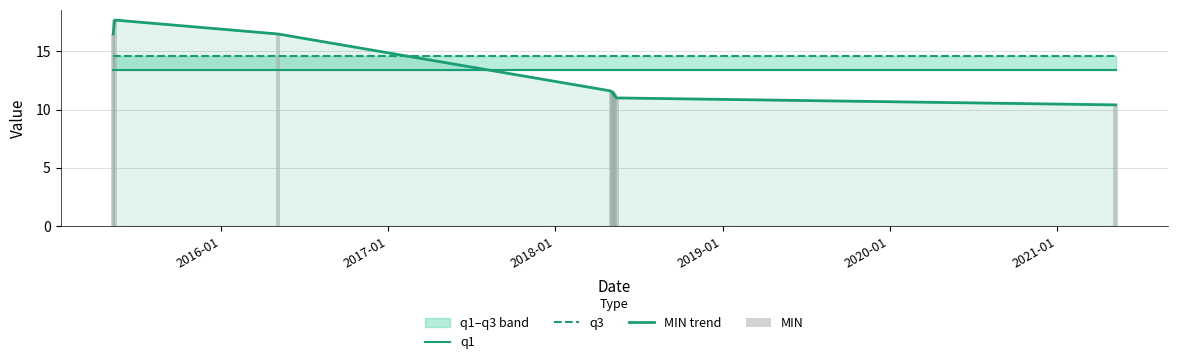

Does the chart contain stacked bars?

No